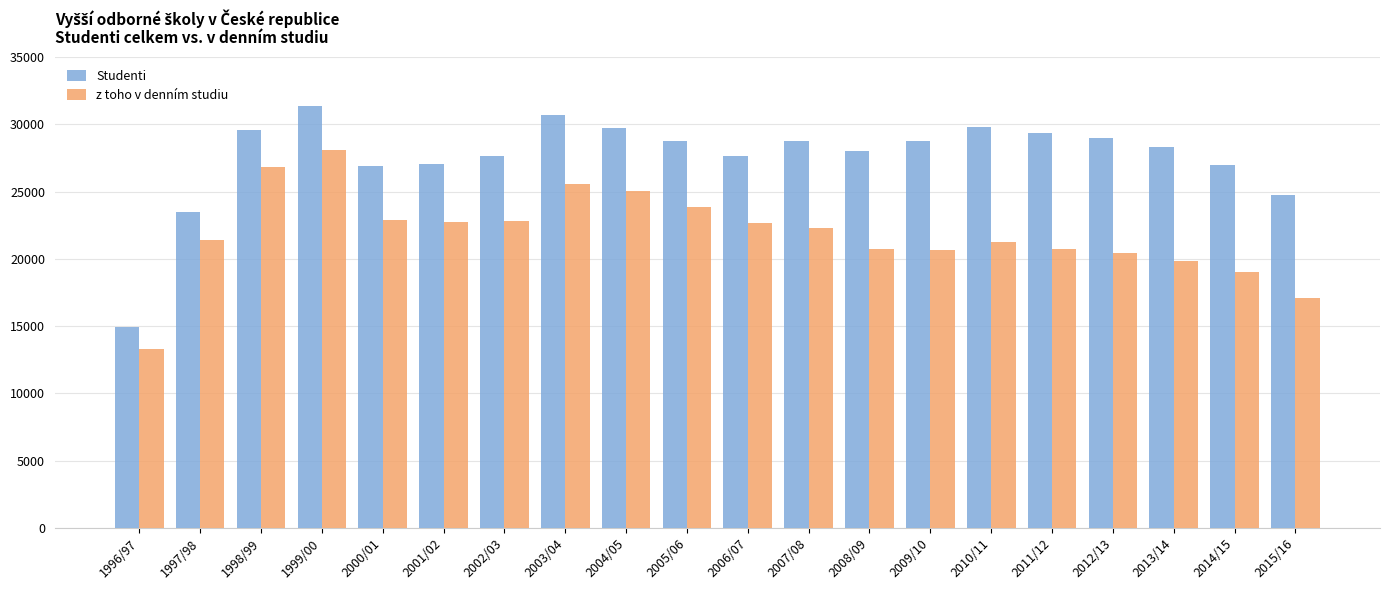

What is the spread (max minus min) of values at 2012/13?

8573